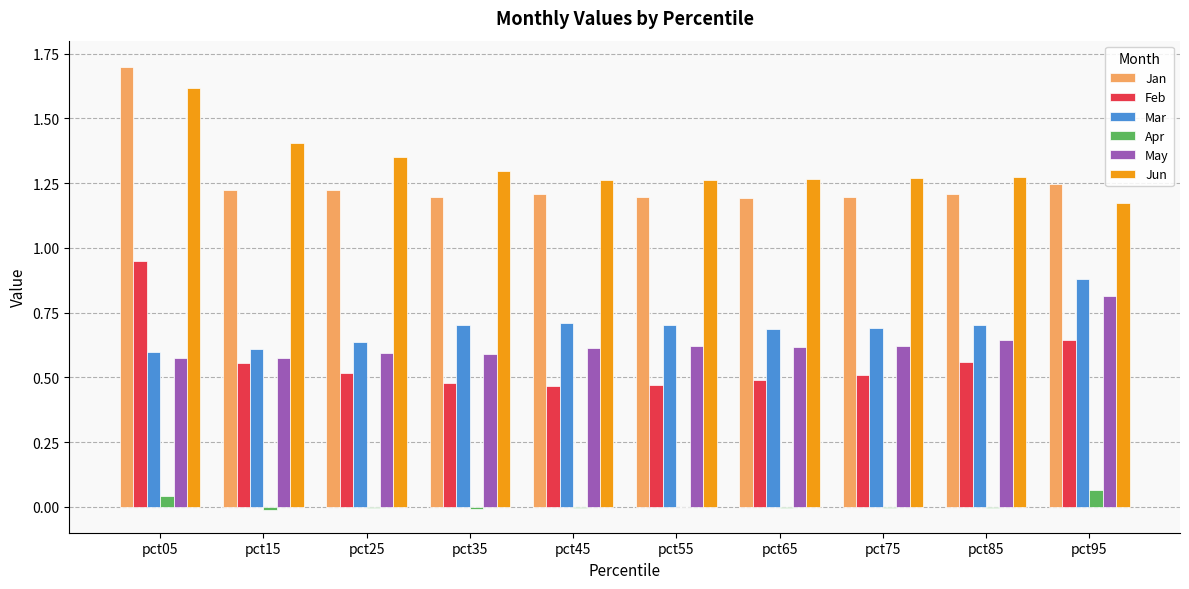

Which series changed the most between pct05 and pct15?

Jan